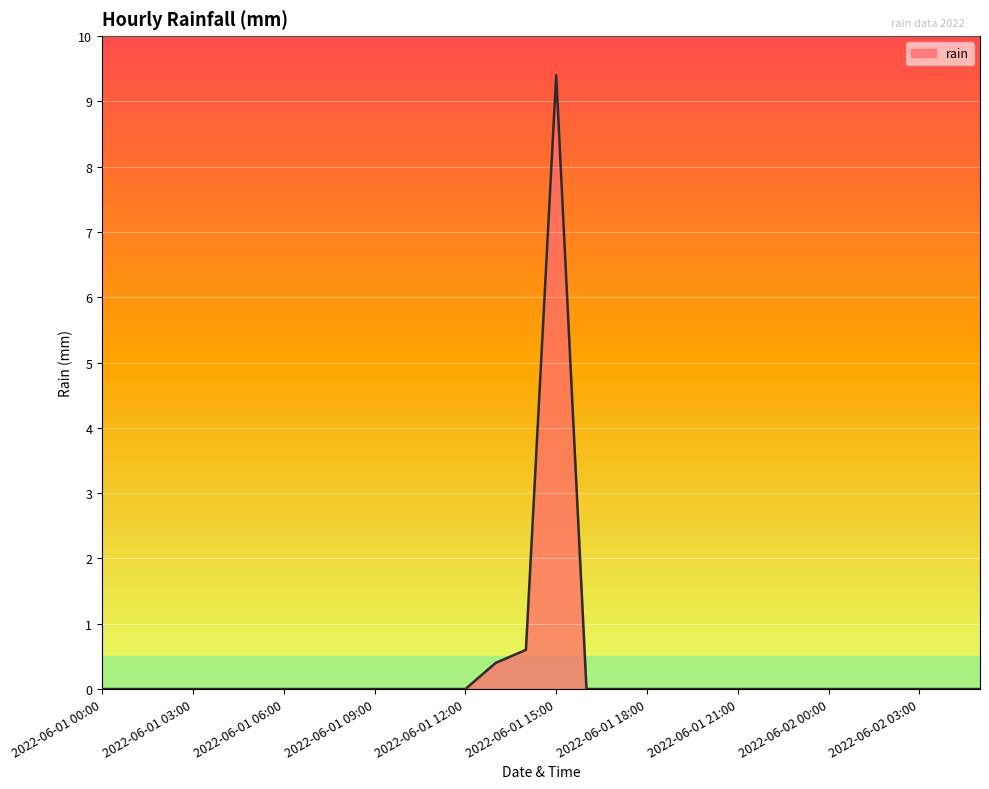

What is the greatest value displayed?

9.4